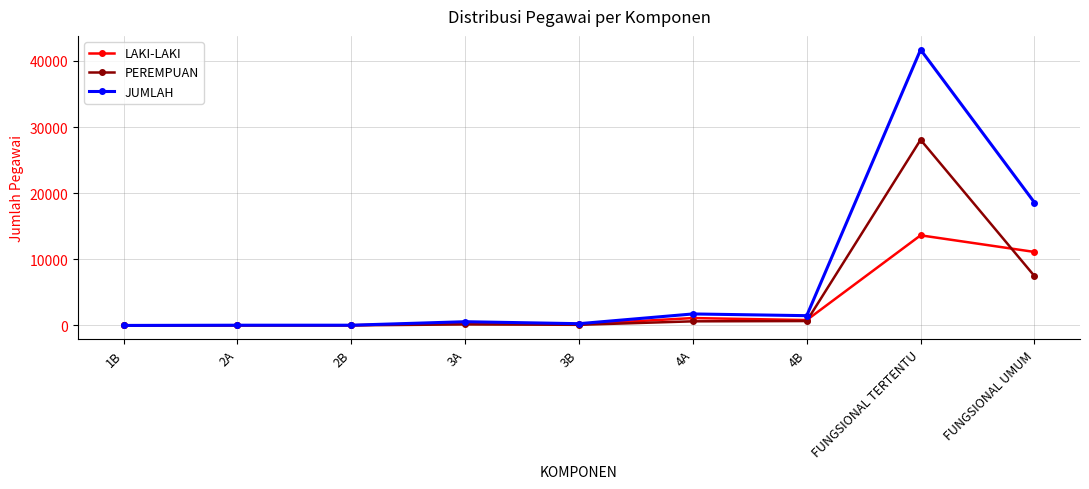

What is the label of the 8th point from the left?

FUNGSIONAL TERTENTU